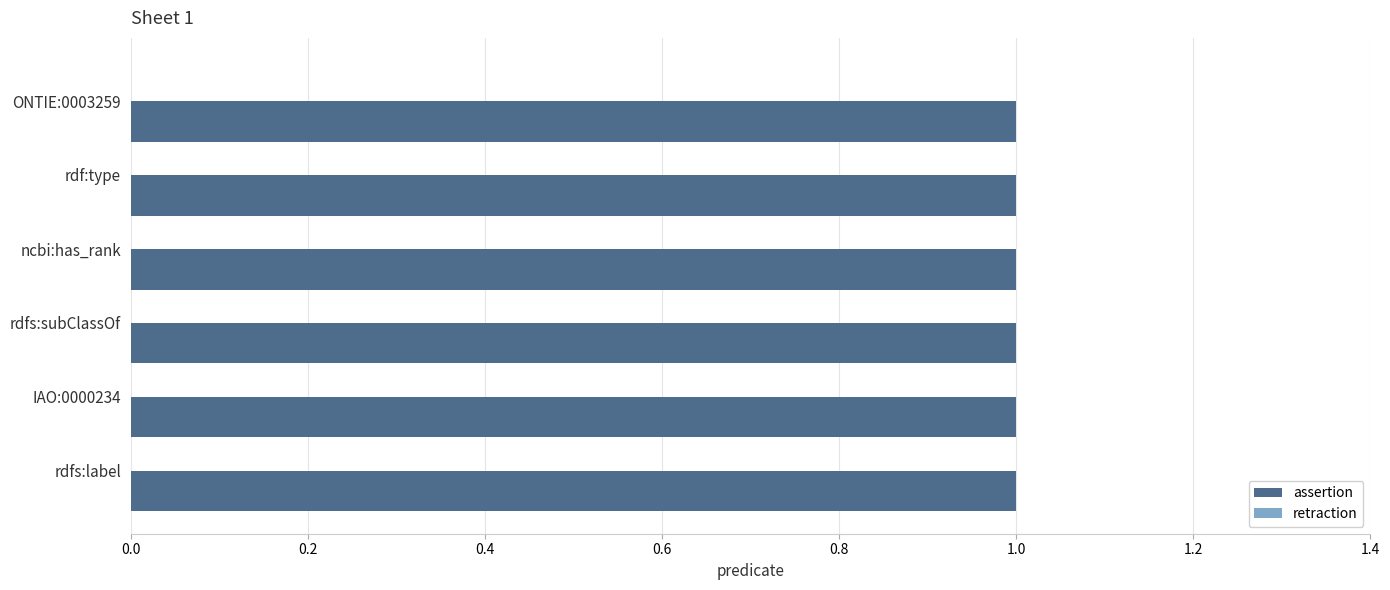

At which label does retraction reach its peak?

ONTIE:0003259